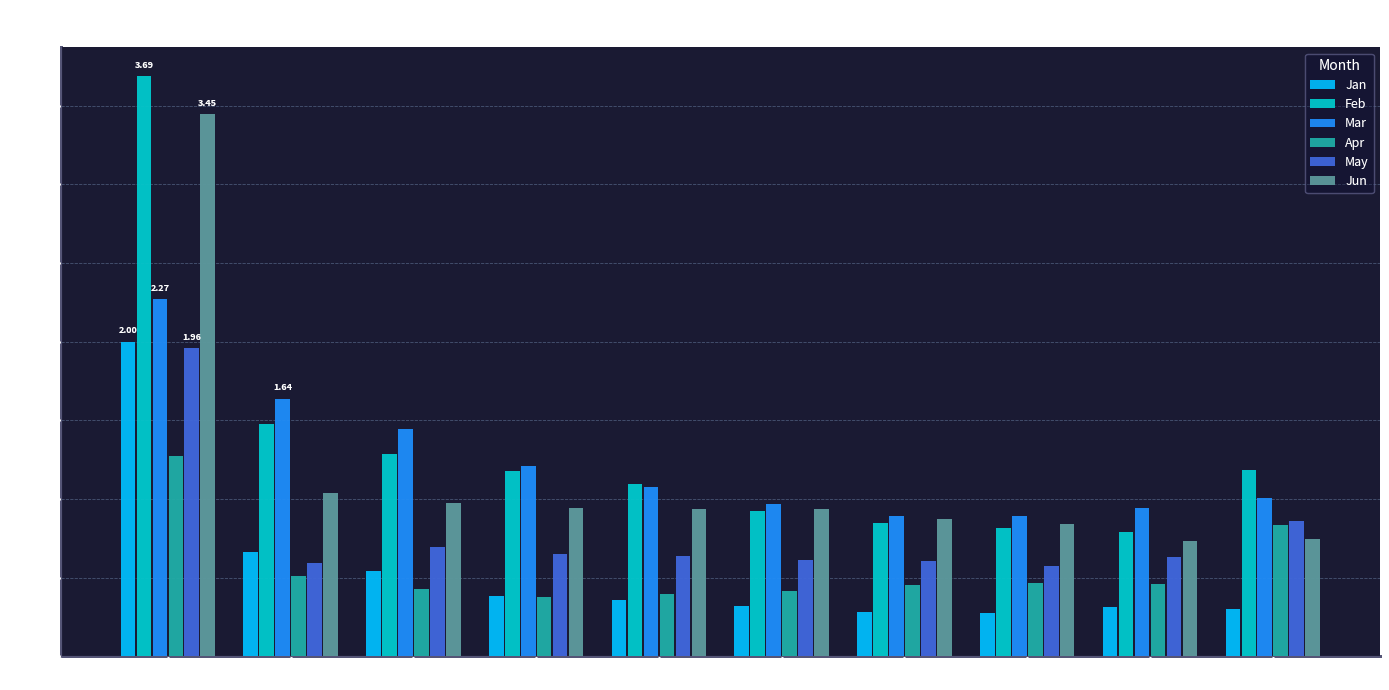

Which series has the widest spread of values?

Feb